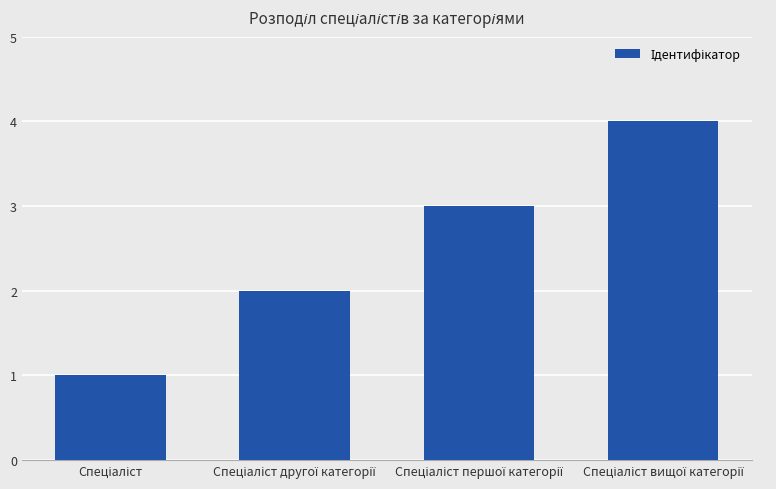

What is the maximum value shown in the chart?

4